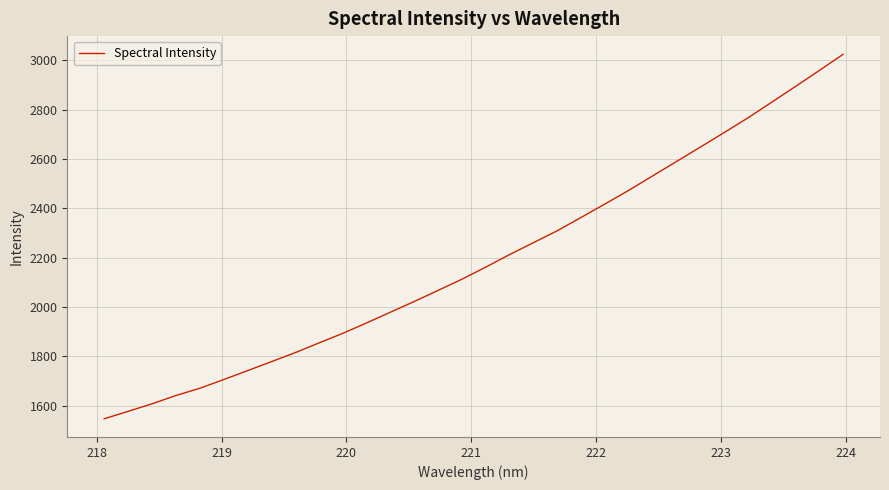

What is the smallest value displayed?

1547.3